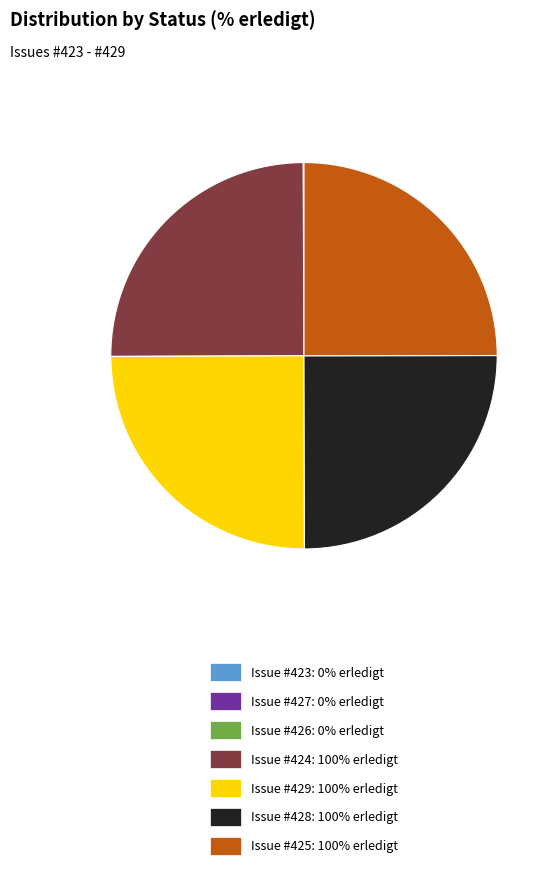

The Issue #425: 100% erledigt slice represents 33% of the pie. True or false?

False